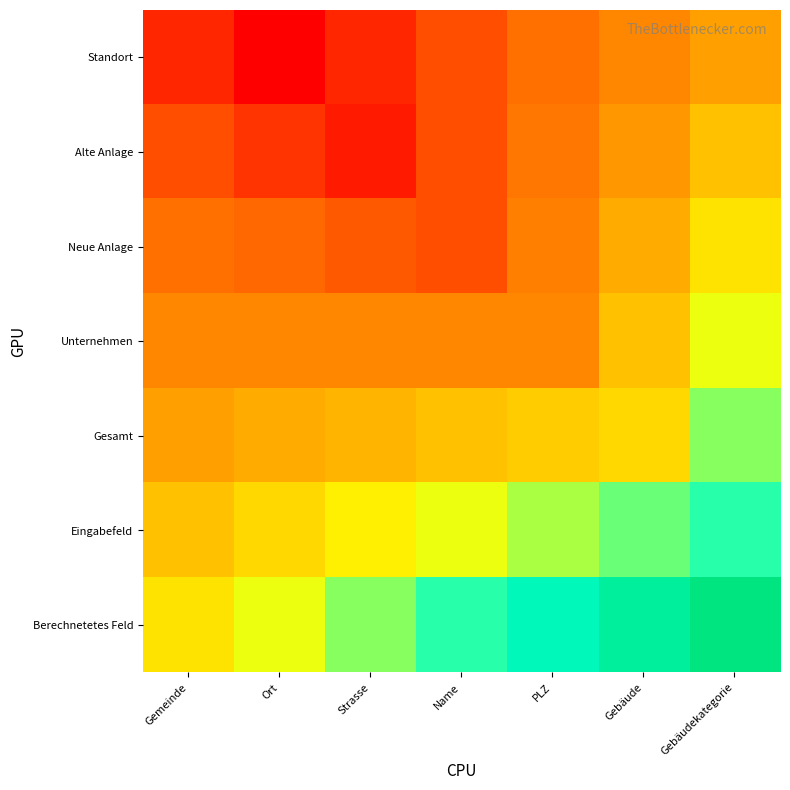

Which series has the largest range (max minus min)?

Berechnetetes Feld